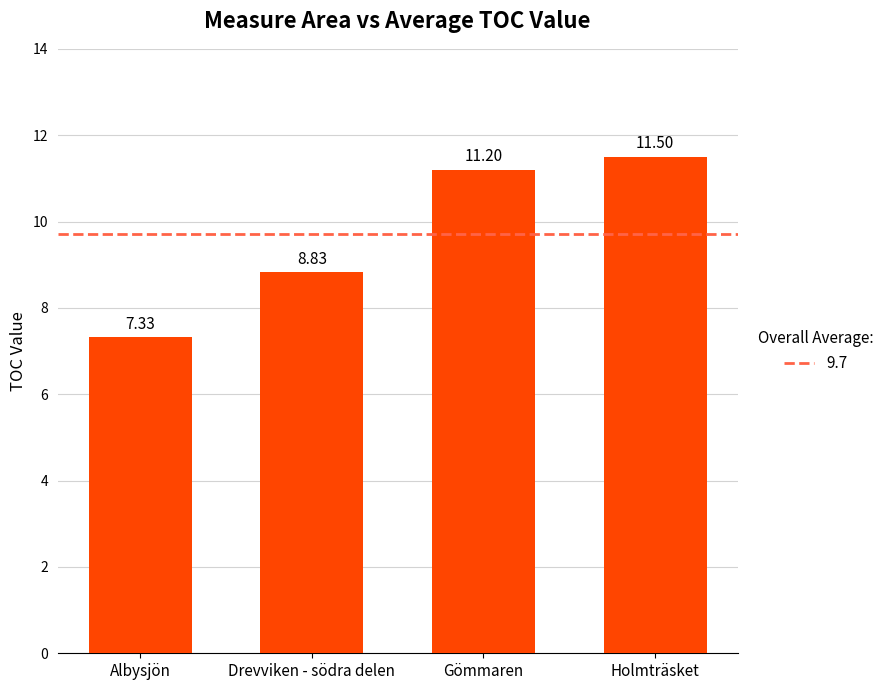

Is it true that the value at Drevviken - södra delen is 5.5?

False